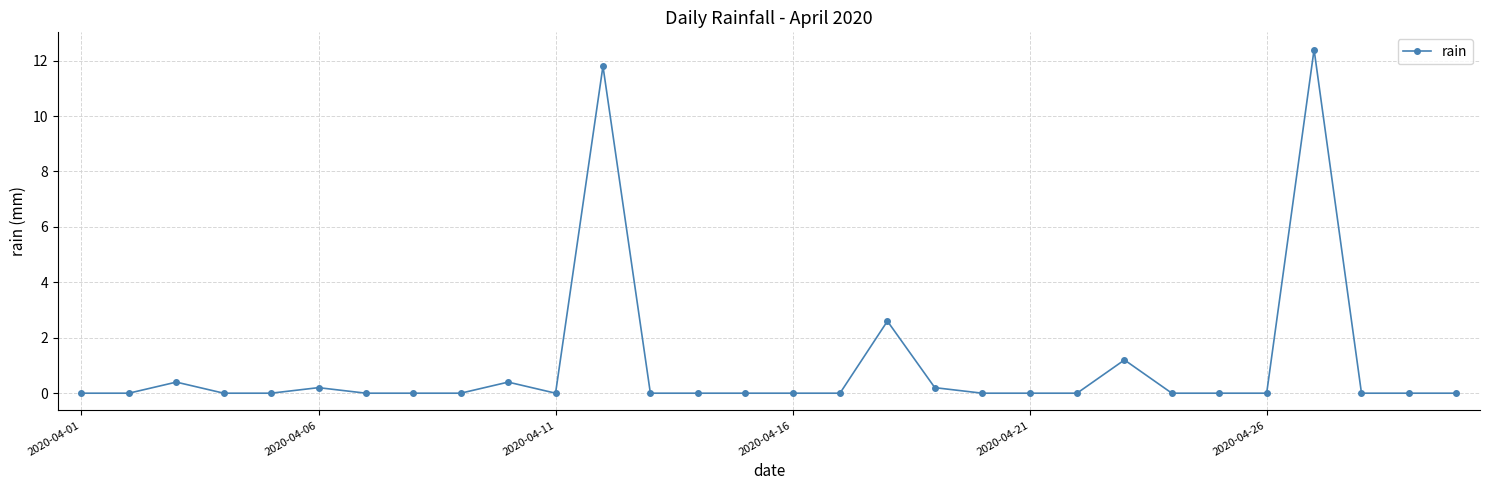

Reading right to left, extract all data points from this chart.

0.0	0.0	0.0	12.4	0.0	0.0	0.0	1.2	0.0	0.0	0.0	0.2	2.6	0.0	0.0	0.0	0.0	0.0	11.8	0.0	0.4	0.0	0.0	0.0	0.2	0.0	0.0	0.4	0.0	0.0